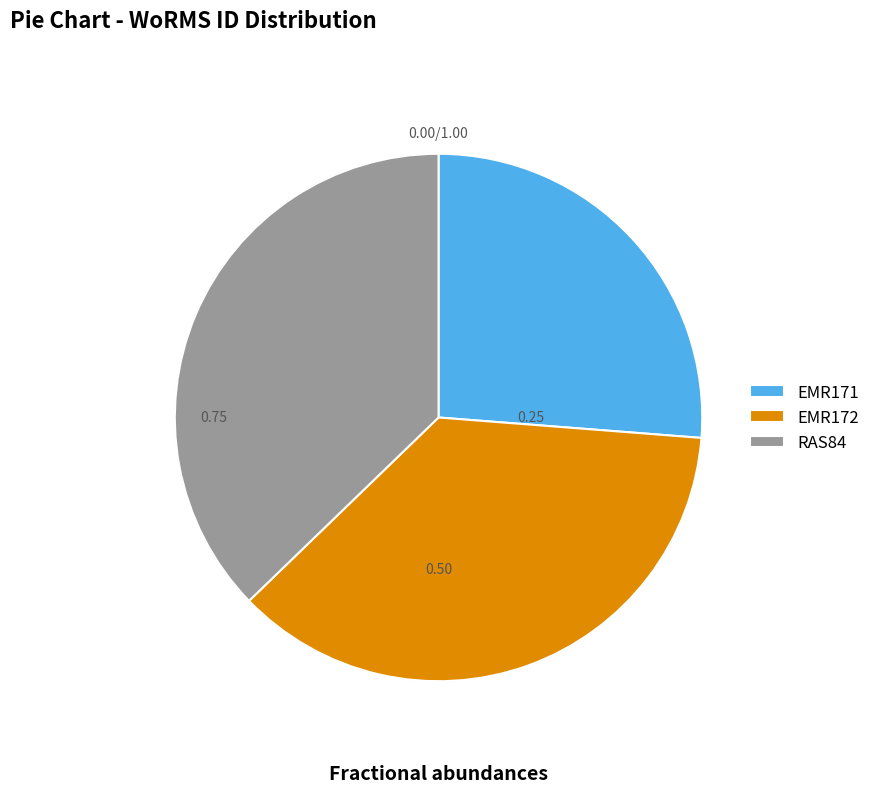

True or false: Ficulina ficus accounts for 36% of the total.

False